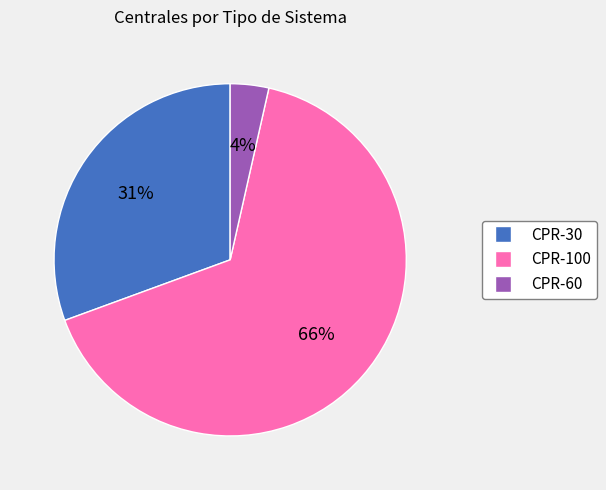

To the nearest percent, what is the average slice percentage?

33%